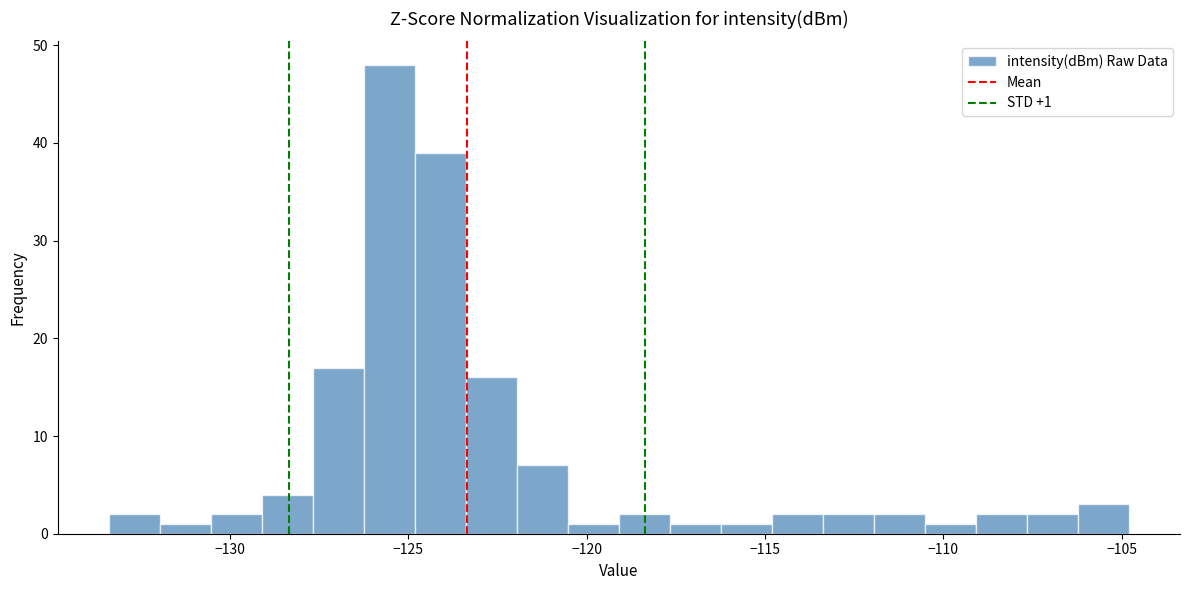

Read against the x-axis, roughly where is the centre of the tallest bar?

-125.5